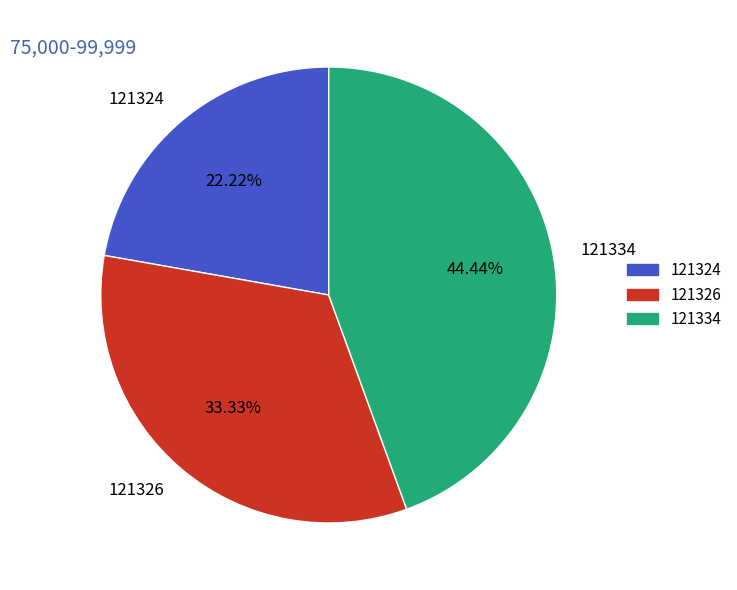

Which category has the smallest portion of the pie?

121324